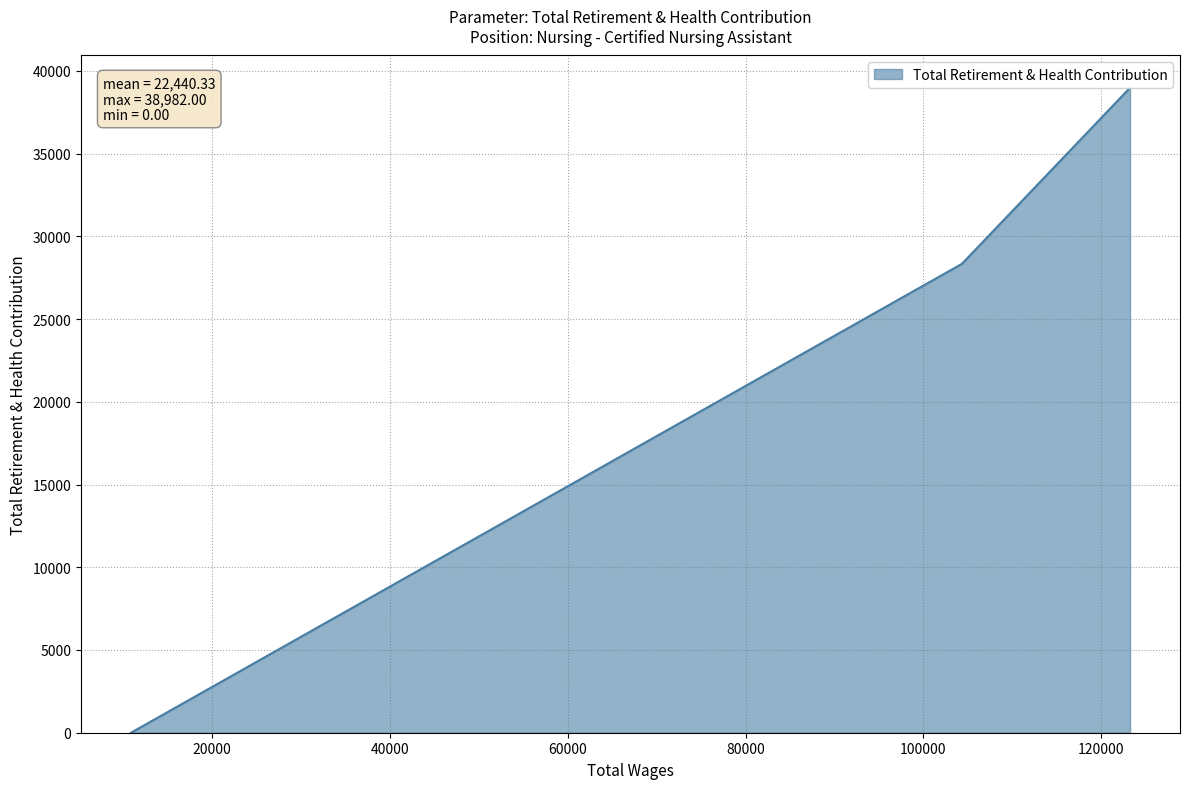

What is the average value?

22440